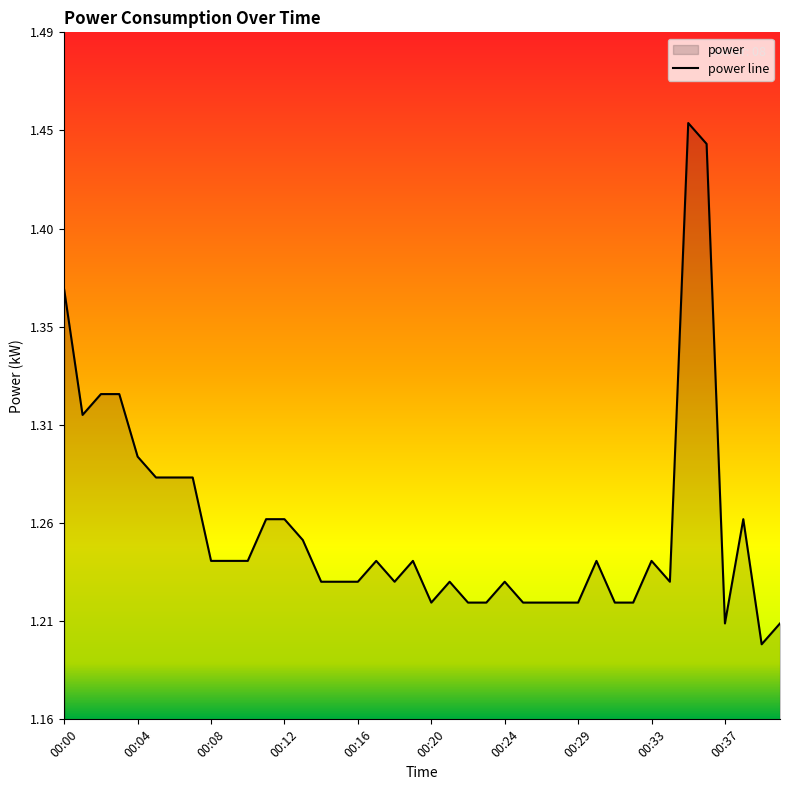

At which category does the data reach its first local valley?

00:01